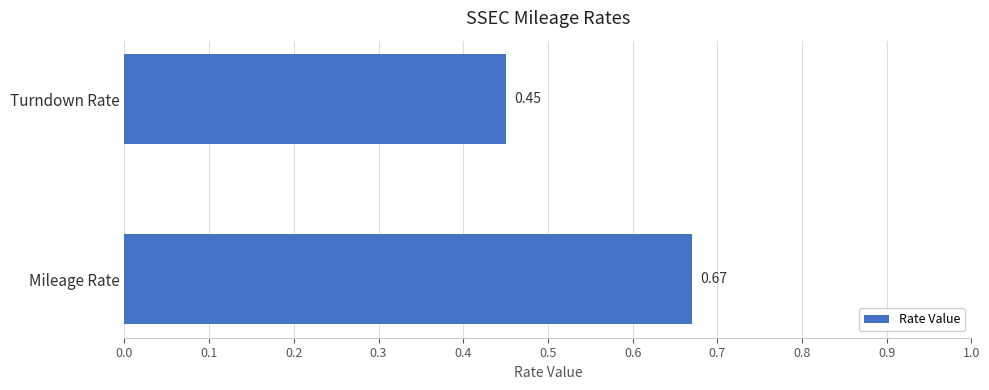

What is the difference between the maximum and minimum values?

0.2